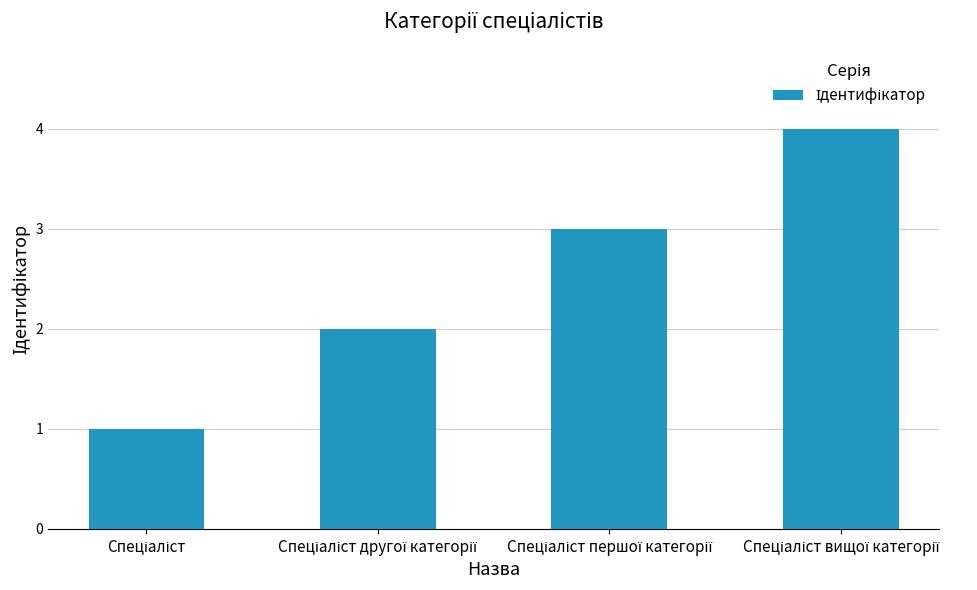

What is the smallest value displayed?

1